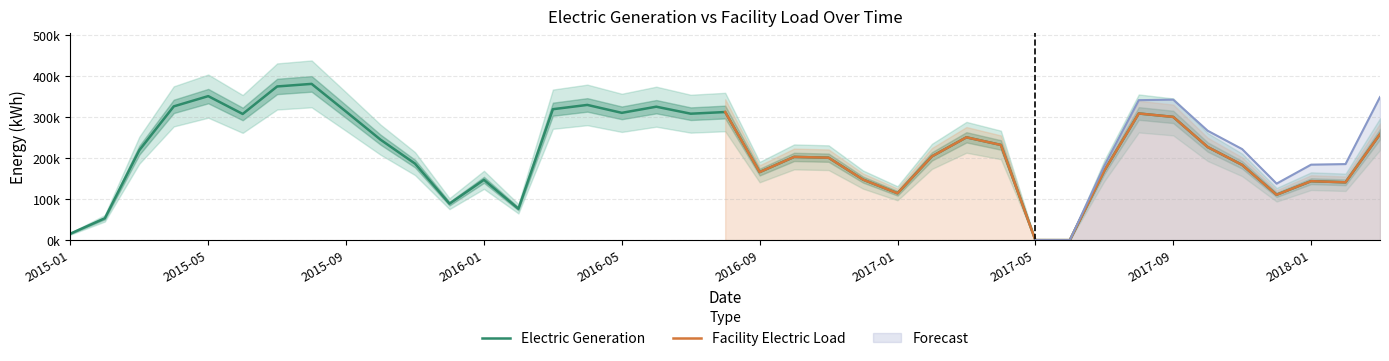

Approximately how many times larger is the value at 2016-12 compared to 2017-09?

0.5